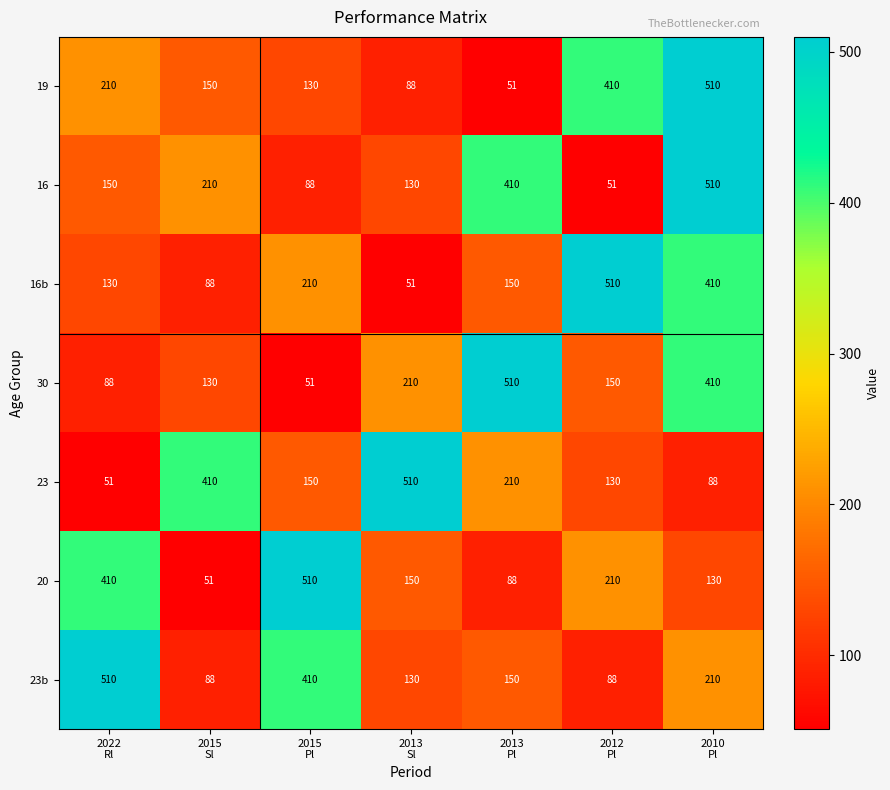

Count the number of data series in this chart.

7